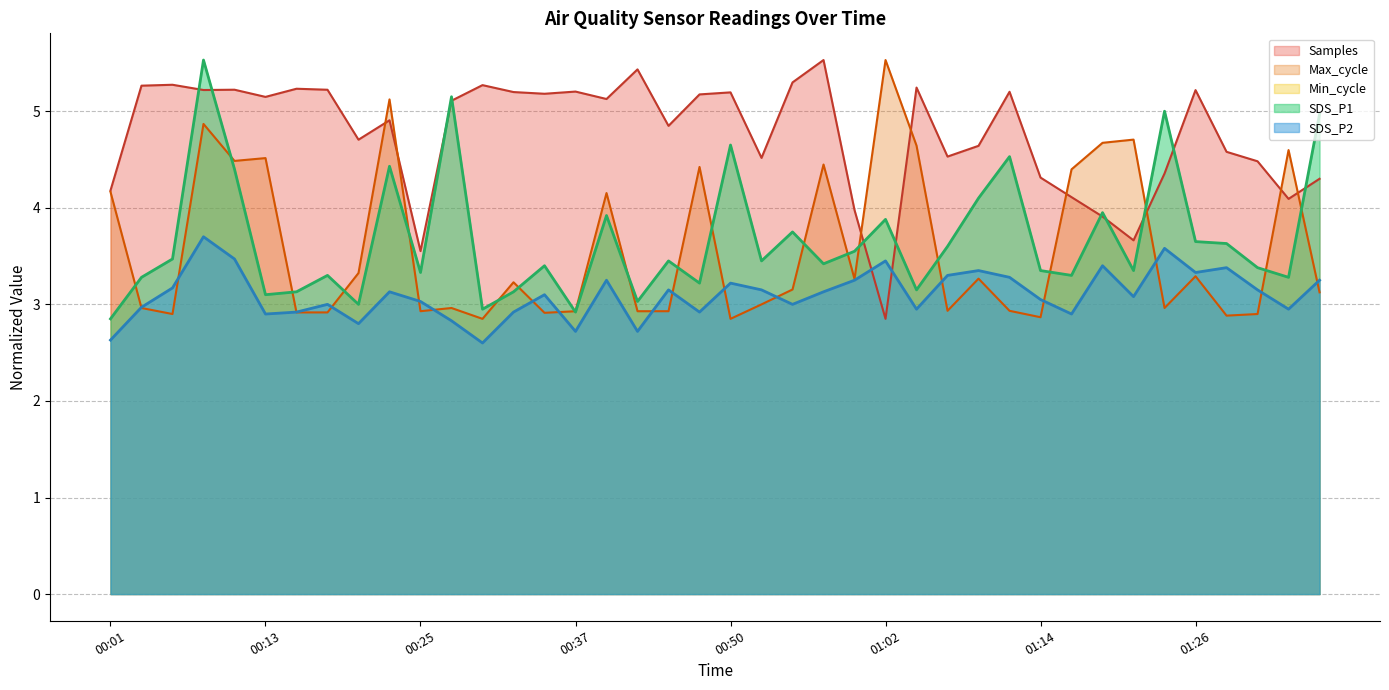

What is the label of the 33rd point from the right?

00:18